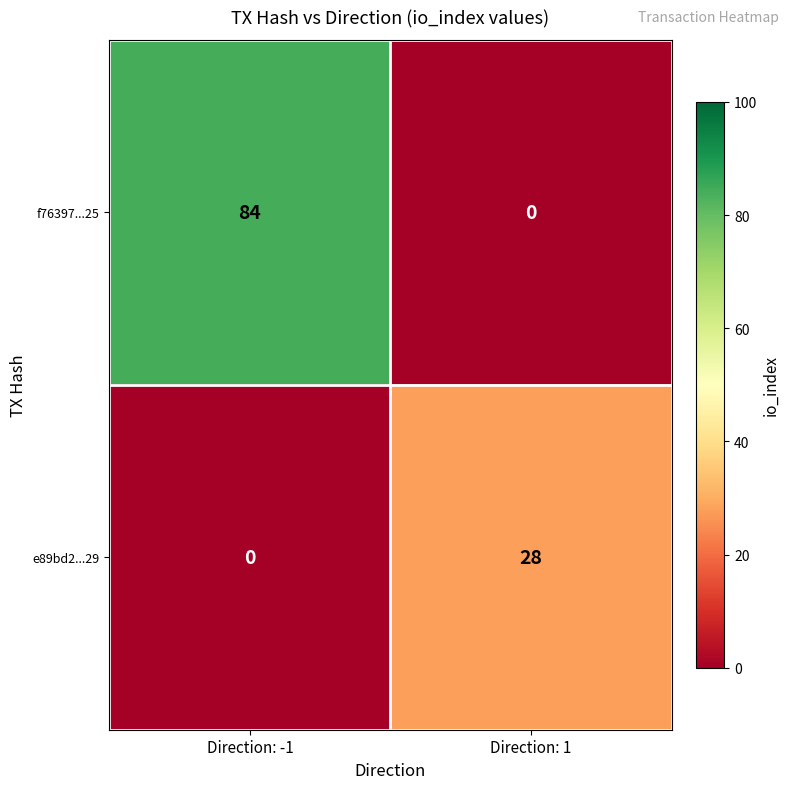

What is the sum of the f76397...25 values at Direction: 1 and Direction: -1?

84